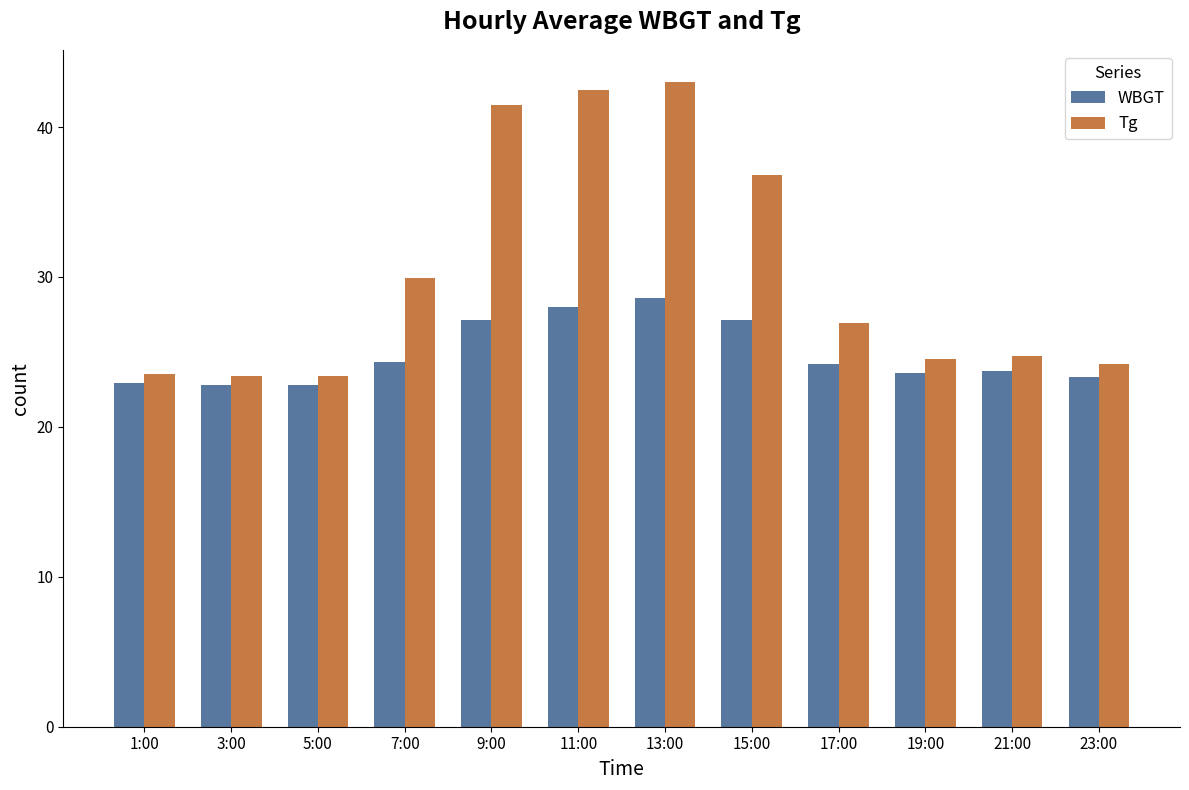

At which label does Tg first exceed 26?

7:00